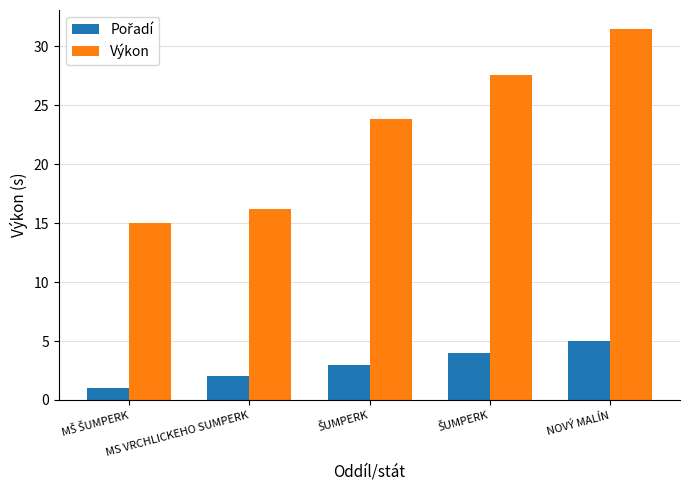

Rank the series at ŠUMPERK from highest to lowest value.

Výkon, Pořadí